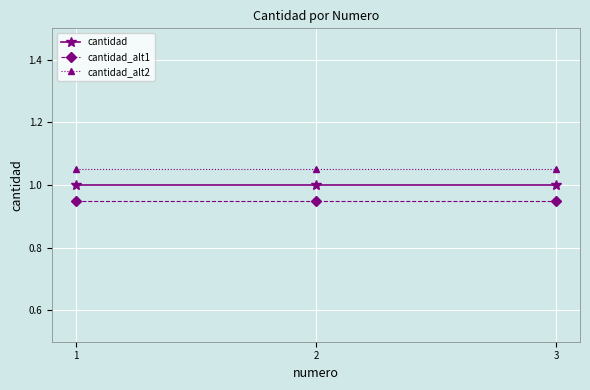

What is the approximate value of cantidad at 3?

1.0